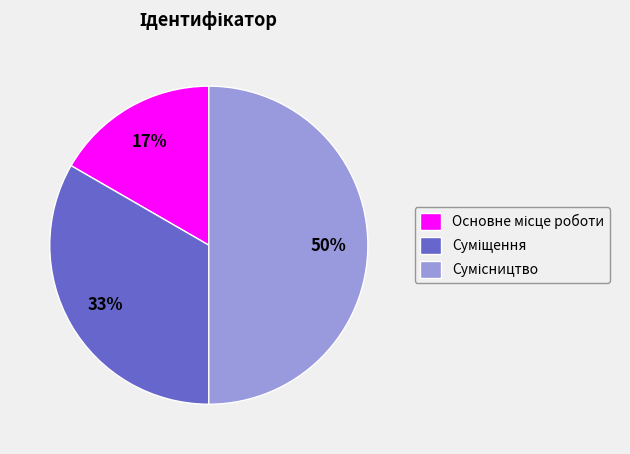

To the nearest percent, what is the average slice percentage?

33%